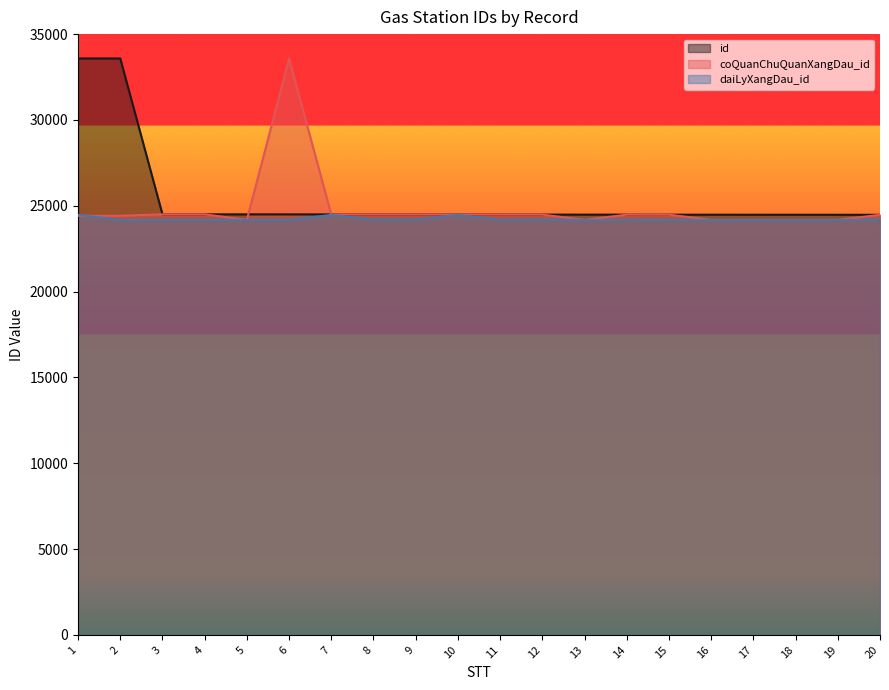

Reading left to right, list all the values displayed in this chart.

id: 33583	33582	24503	24501	24499	24498	24496	24494	24492	24490	24488	24486	24484	24483	24481	24479	24478	24477	24476	24474
coQuanChuQuanXangDau_id: 24417	24419	24502	24500	24179	33571	24495	24493	24491	24489	24487	24485	24179	24482	24480	24179	24179	24179	24179	24473
daiLyXangDau_id: 24467	24171	24171	24171	24171	24171	24471	24191	24191	24471	24174	24191	24171	24174	24171	24171	24171	24171	24171	24191